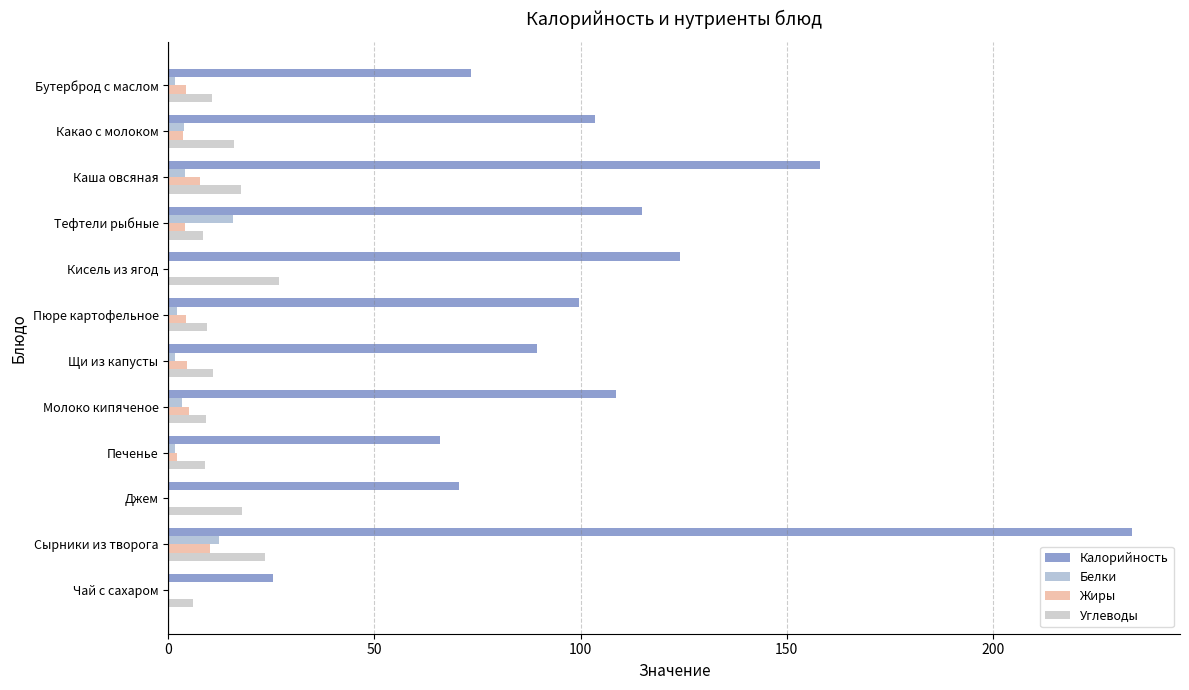

How many categories are shown in the chart?

12